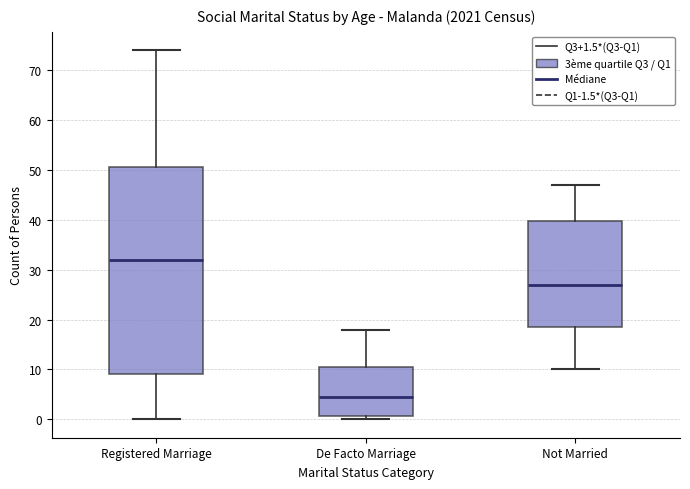

Which box has the lowest median line?

De Facto Marriage